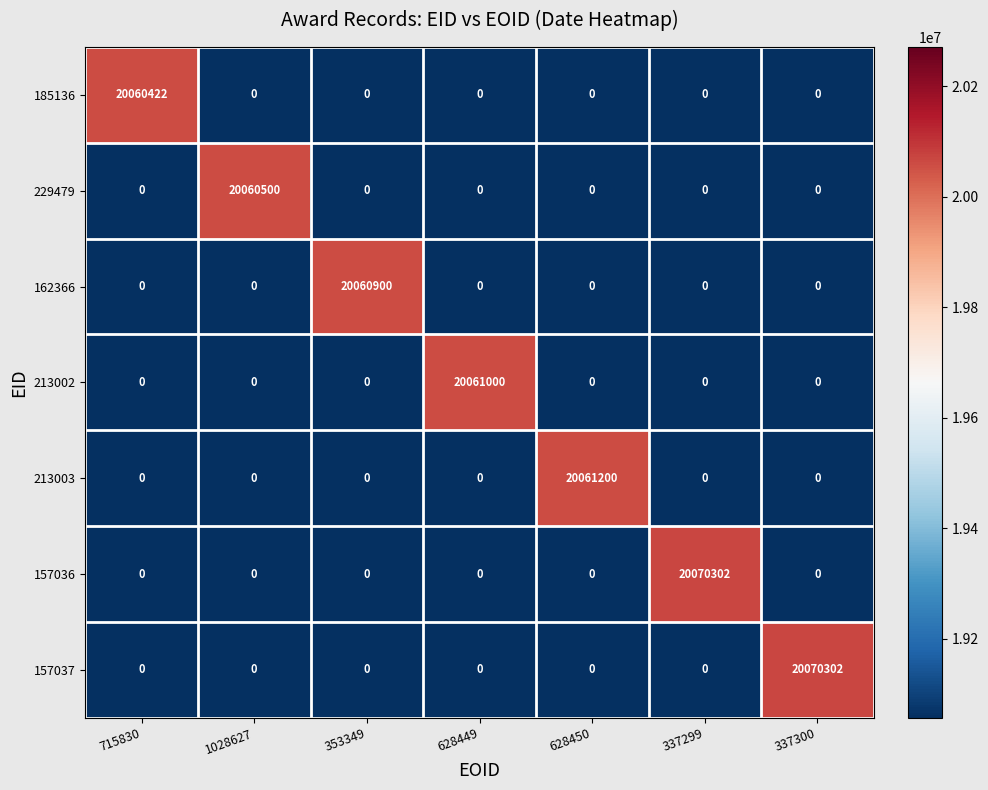

Which series changed the most between 353349 and 337299?

157036